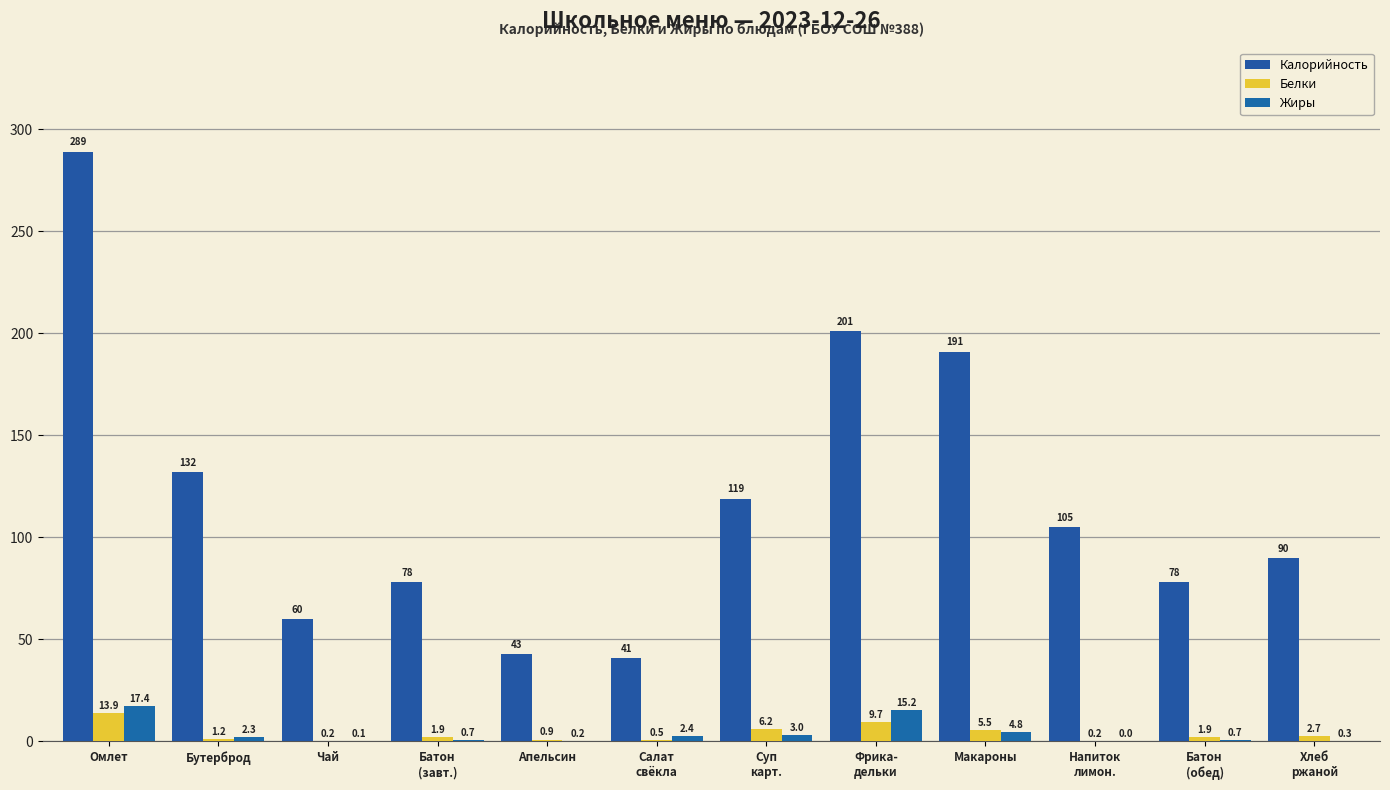

Which series has the largest total across all categories?

Калорийность